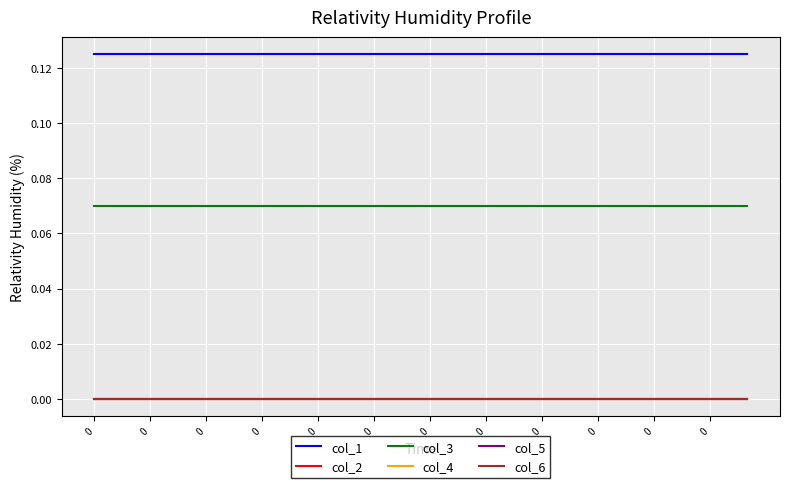

List the series in order of their peak value, lowest first.

col_2, col_4, col_5, col_6, col_3, col_1